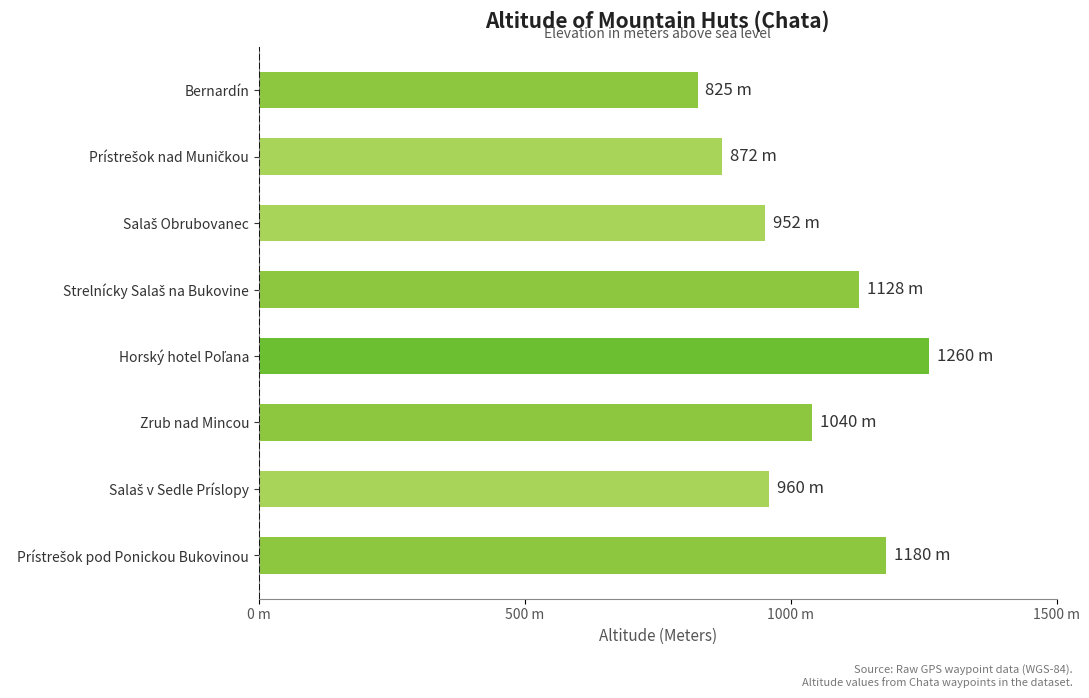

Are the bars horizontal?

Yes